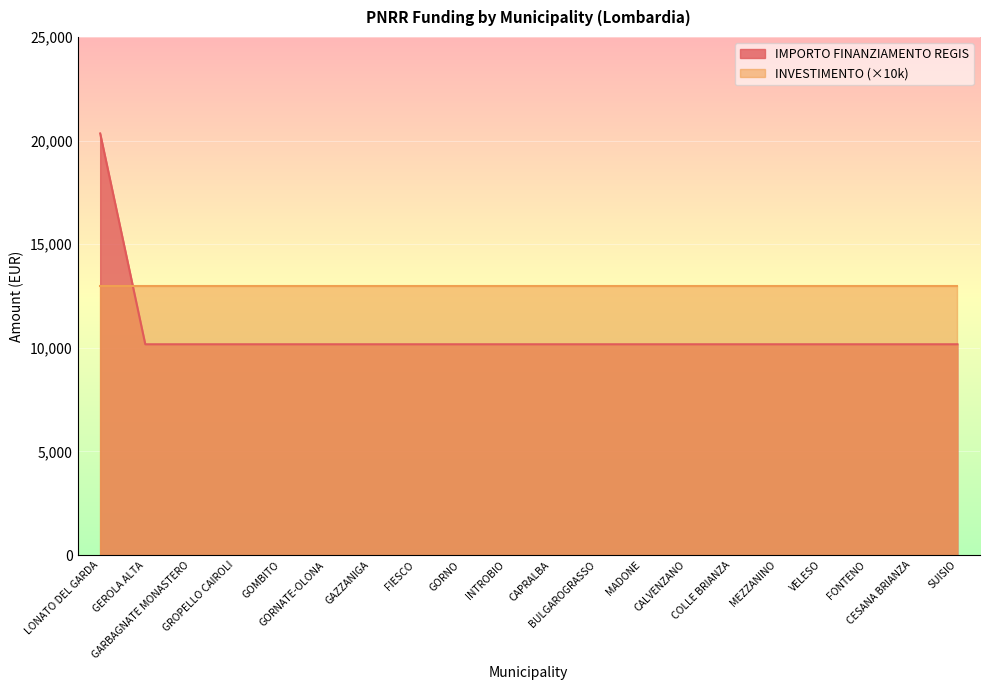

What is the value of the 18th point from the left?

10172